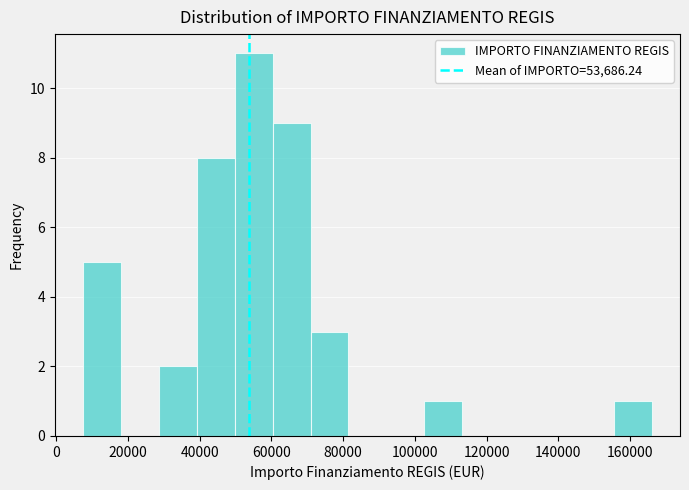

Over which range of the x-axis is the bar tallest?

50000 to 60000